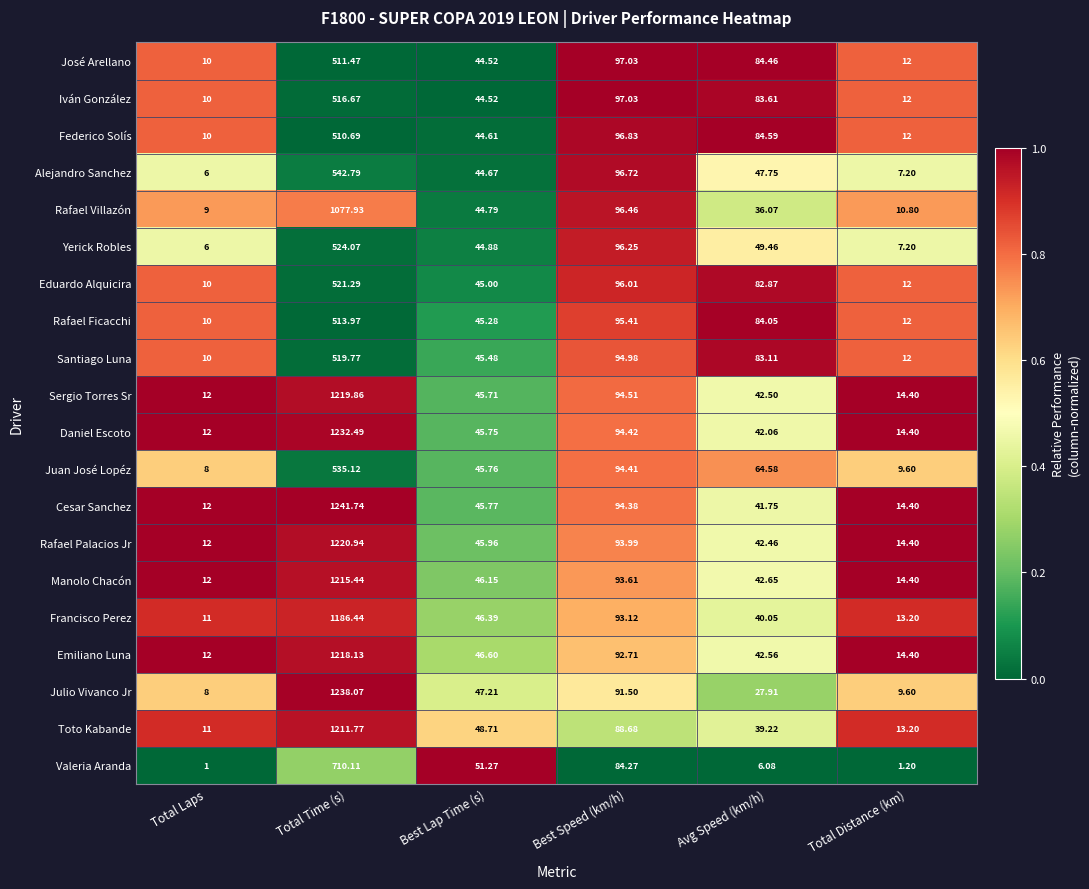

Which label corresponds to the smallest value in the chart?

Total Laps